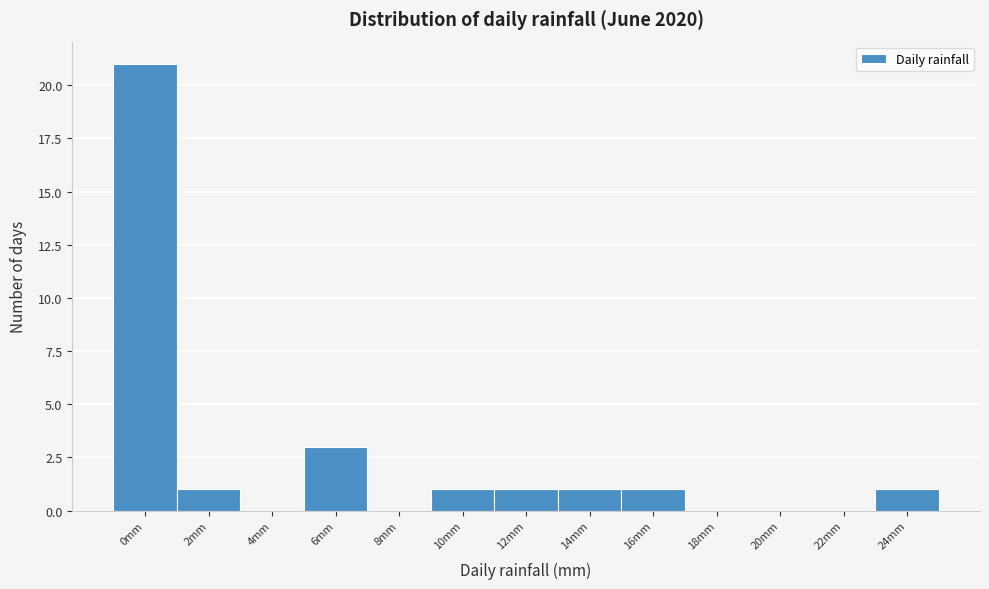

Reading left to right, list all the values displayed in this chart.

0mm=21	2mm=1	4mm=0	6mm=3	8mm=0	10mm=1	12mm=1	14mm=1	16mm=1	18mm=0	20mm=0	22mm=0	24mm=1